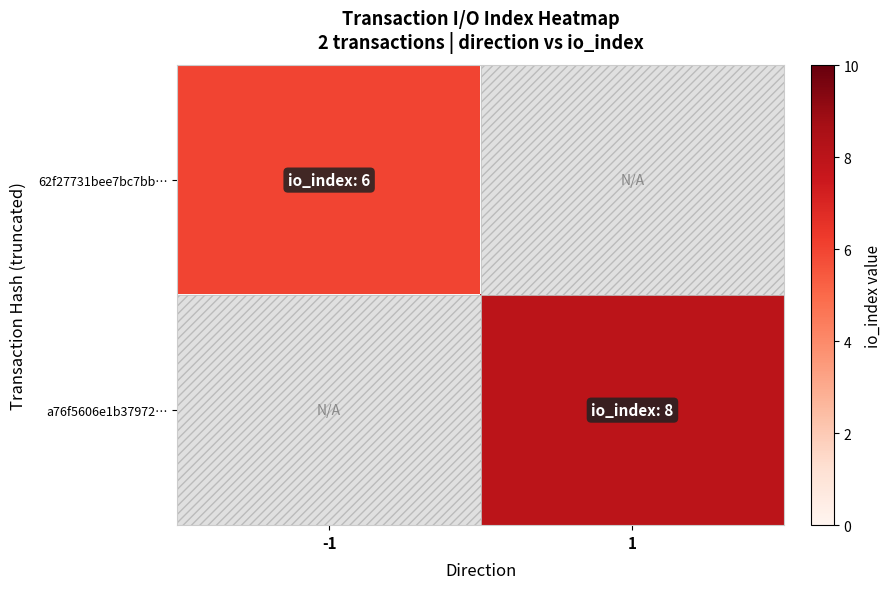

Reading left to right, list all the values displayed in this chart.

62f27731bee7bc7bb…: -1=6	1=0
a76f5606e1b37972…: -1=0	1=8